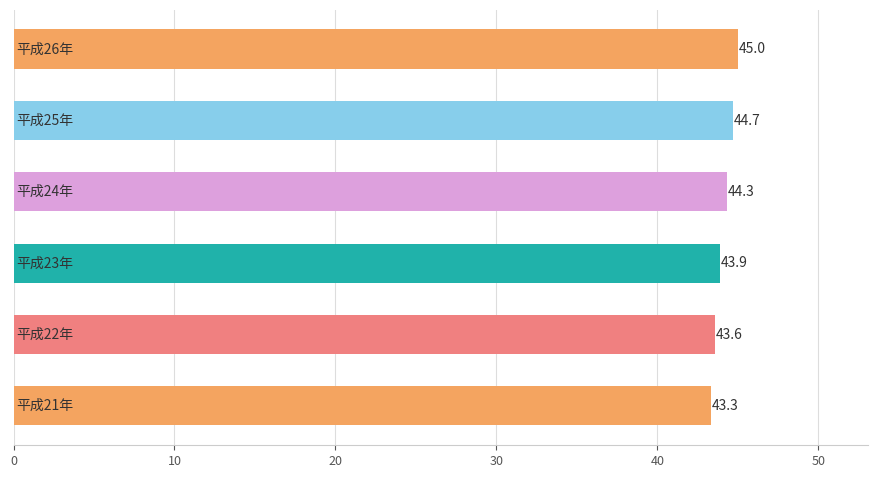

What is the greatest value displayed?

45.0